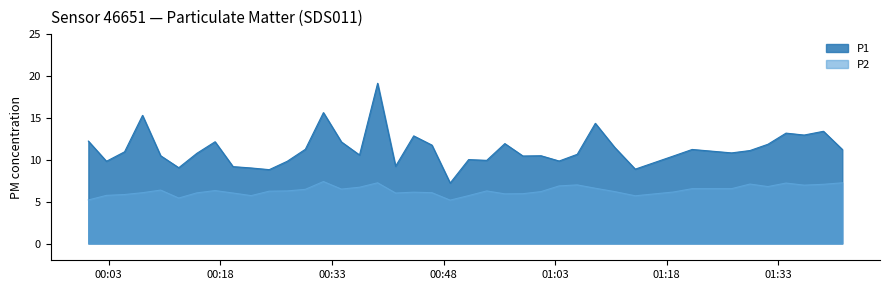

What is the approximate value of P1 at 2023-08-24T00:17:17?

12.2